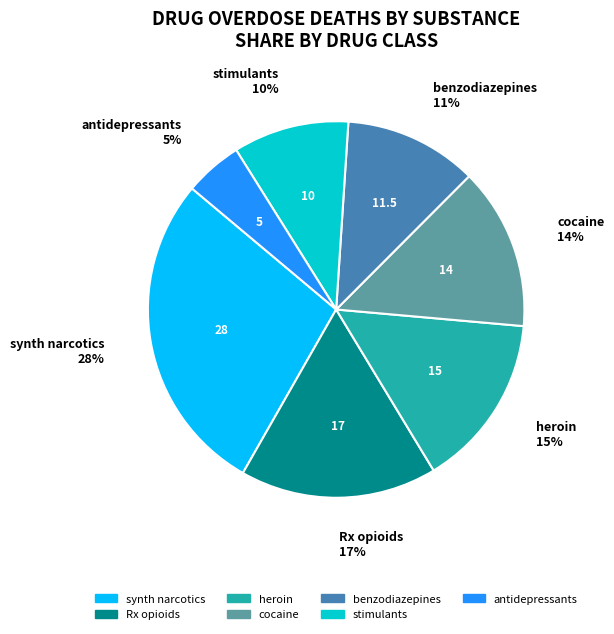

Combined, do heroin and Rx opioids account for over 50%?

No